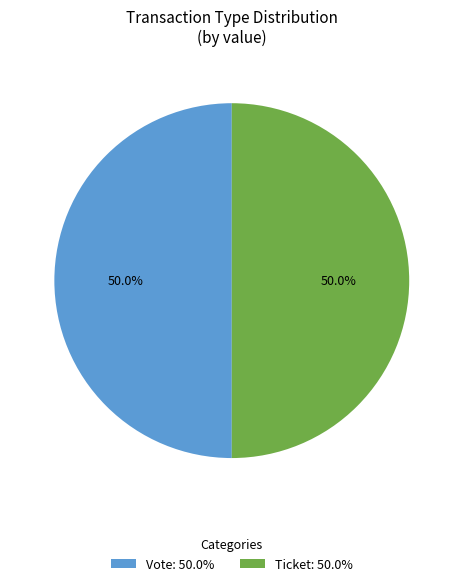

Combined, do Vote: 50.0% and Ticket: 50.0% account for over 50%?

Yes